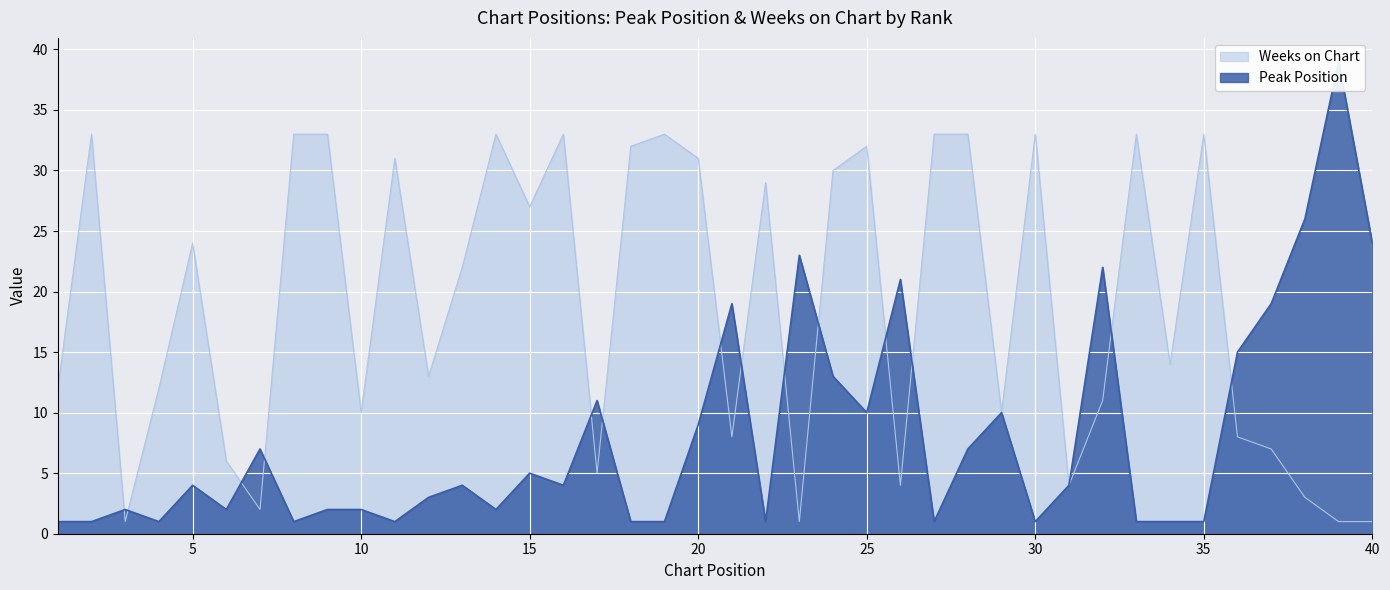

What is the sum of the Weeks on Chart values at 31 and 6?

10